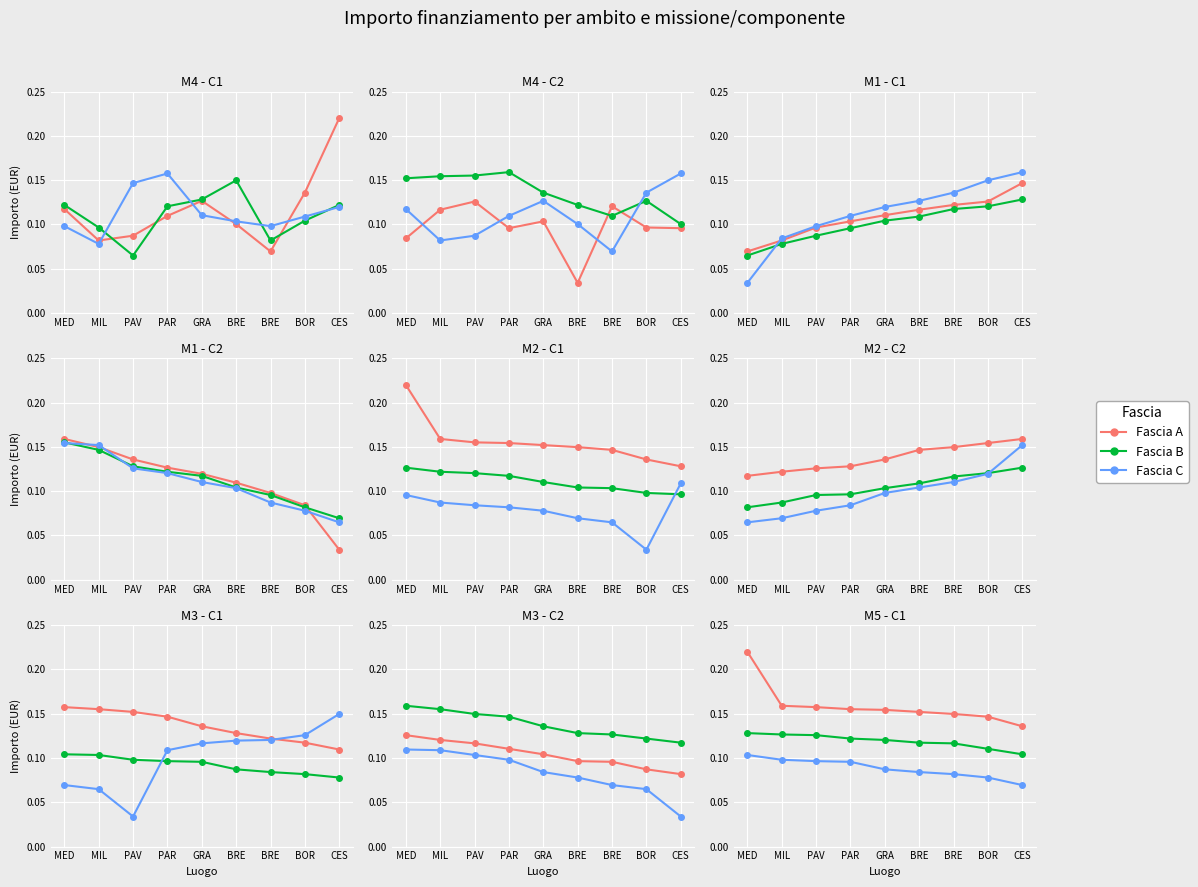

True or false: Fascia B has a value of 0.1 at BRE.

True